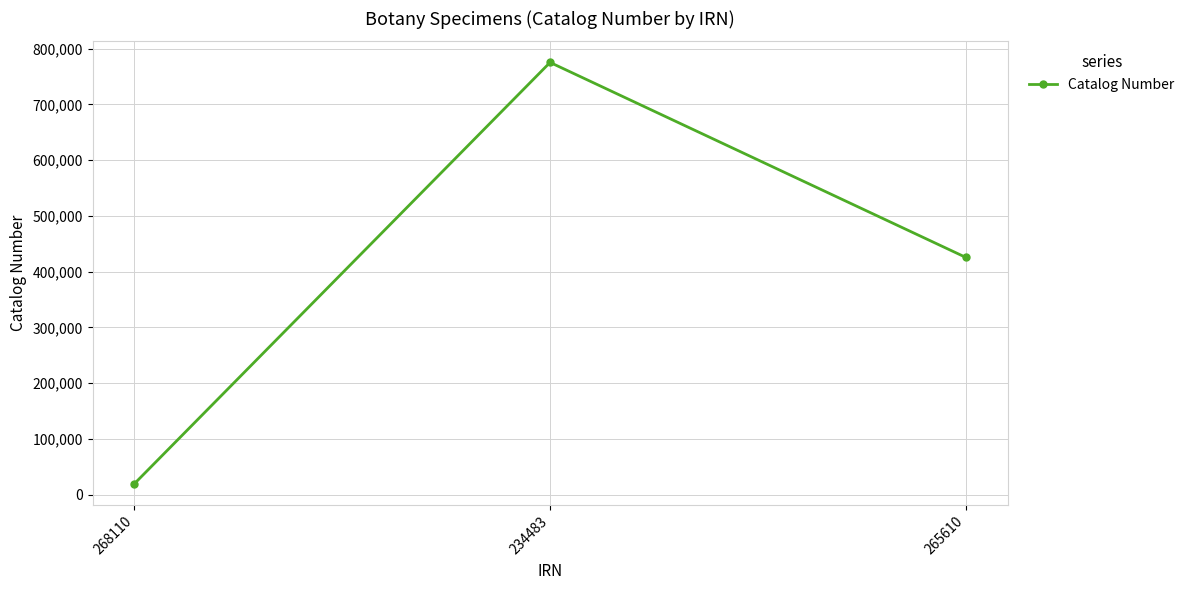

What is the change in value from 268110 to 234483?

+756005